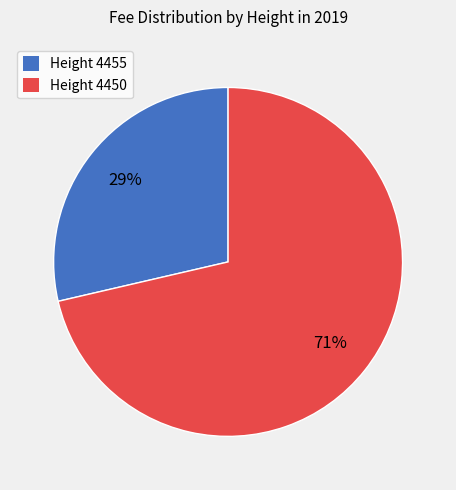

The Height 4455 slice represents 40% of the pie. True or false?

False